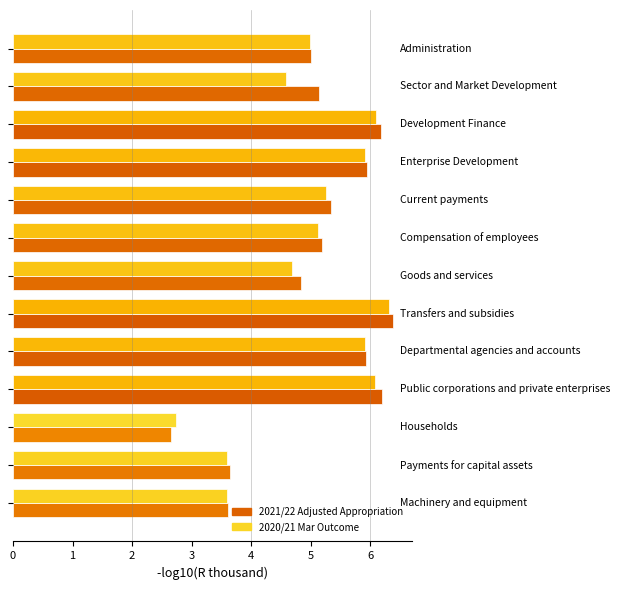

What is the average value of the 2021/22 Adjusted Appropriation series?

5.1